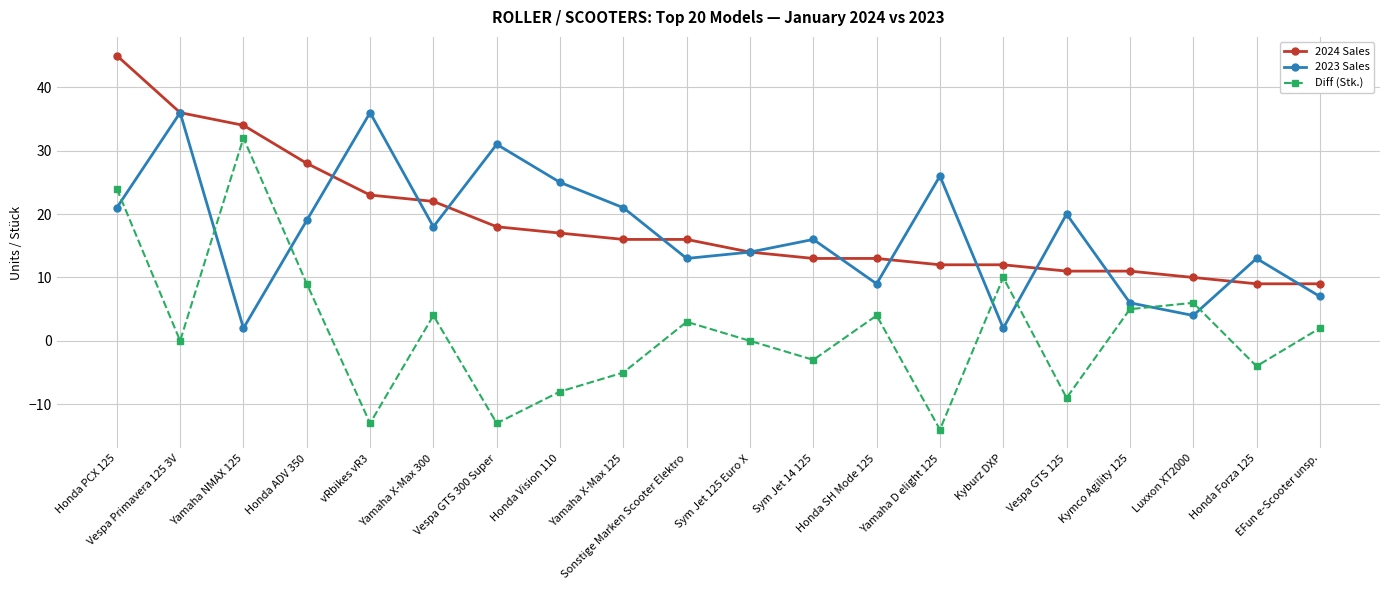

What is the label of the 18th point from the right?

Yamaha NMAX 125